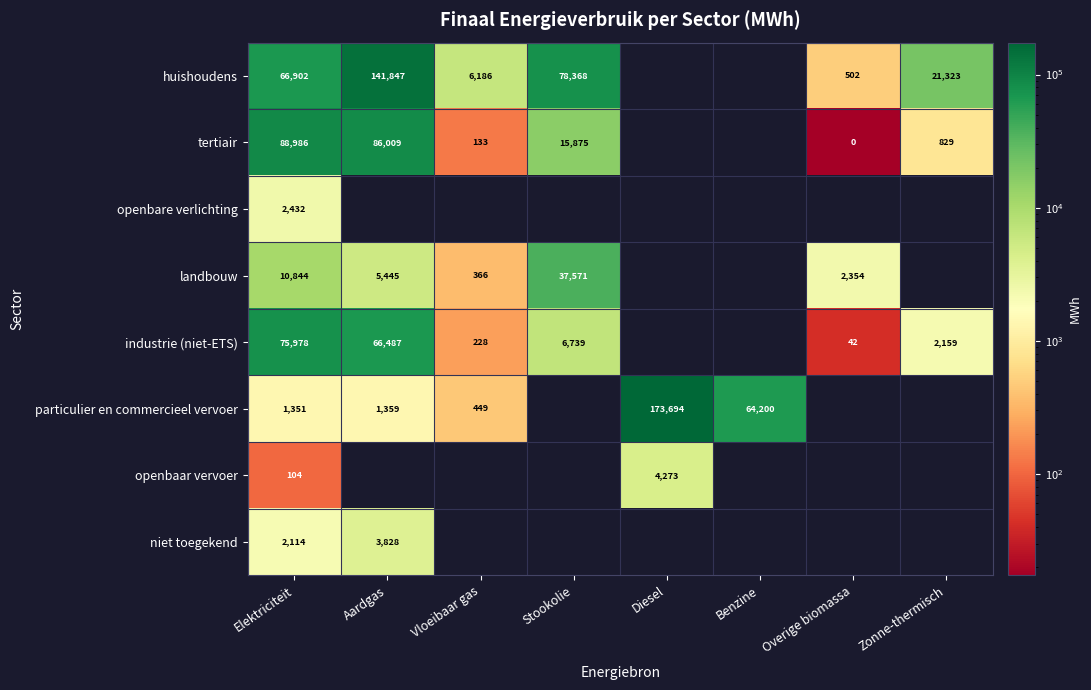

What is the difference between the niet toegekend values at Elektriciteit and Aardgas?

1714